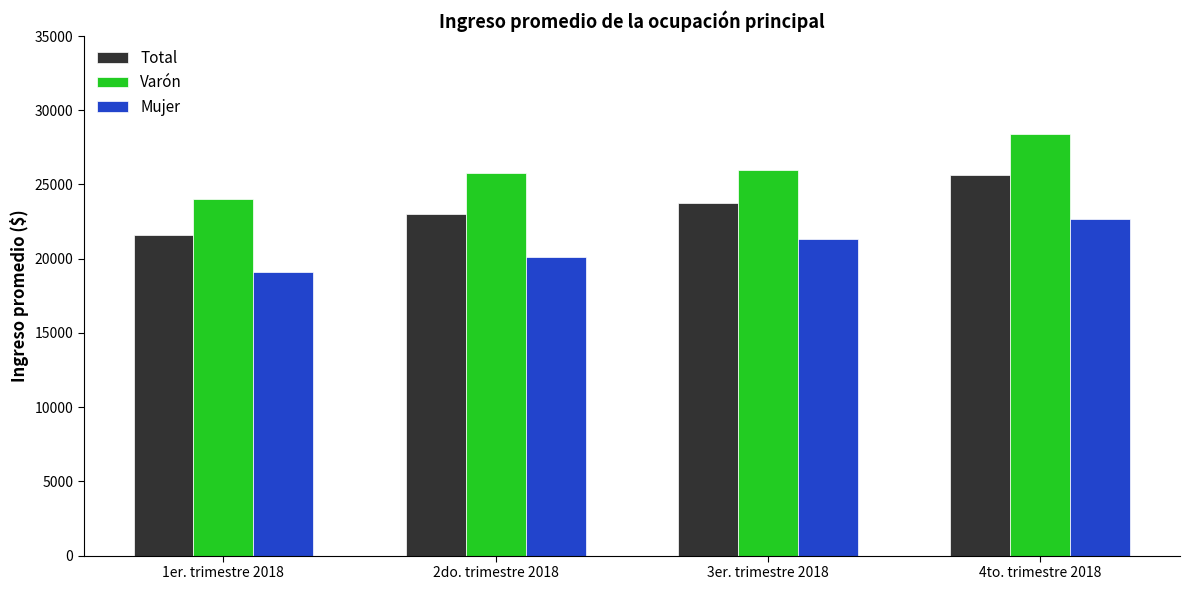

What is the spread (max minus min) of values at 1er. trimestre 2018?

4880.5